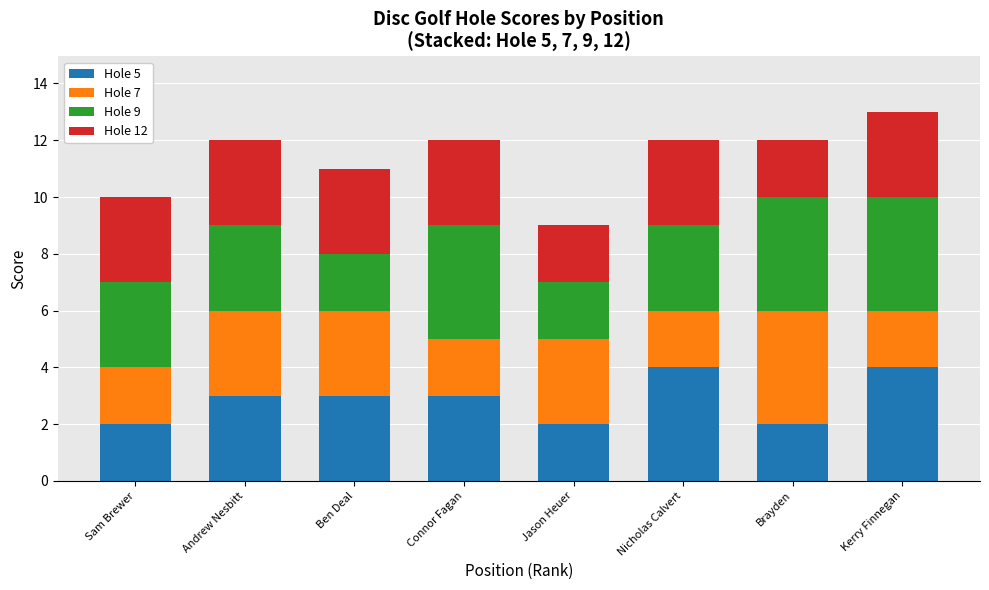

What is the average value of the Hole 5 series?

3